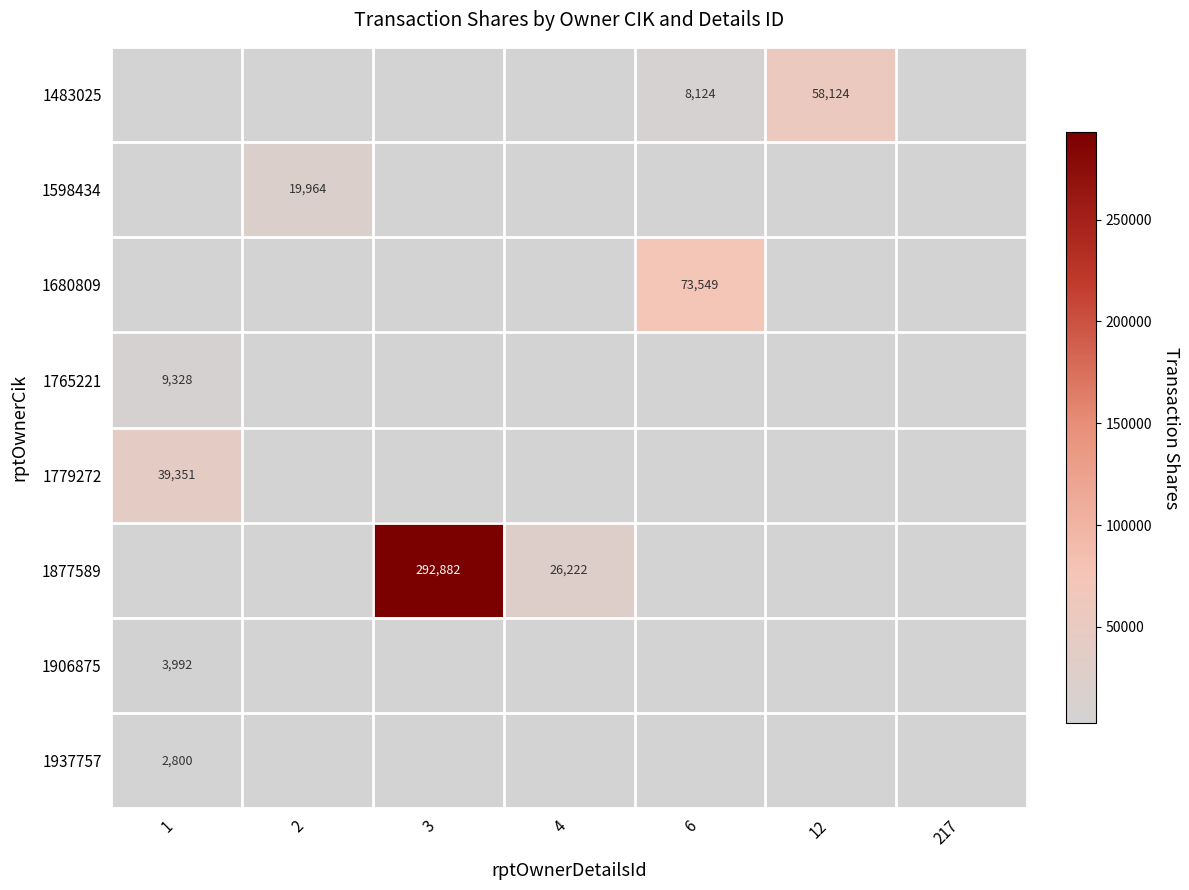

What is the total value across all series at 2?

19964